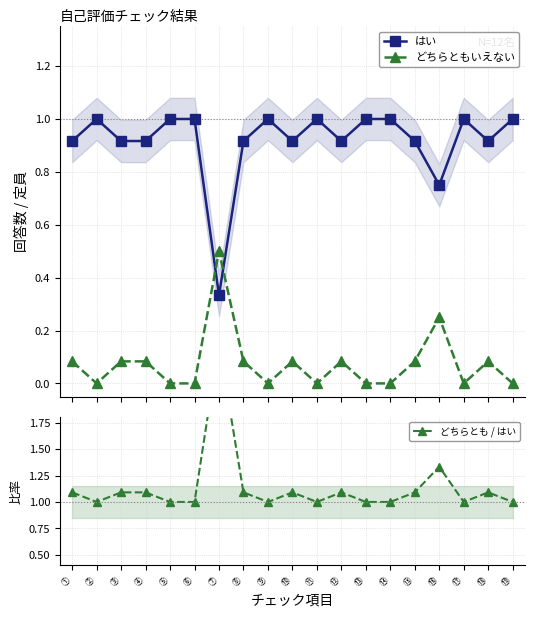

What is the label of the 6th point from the right?

⑭